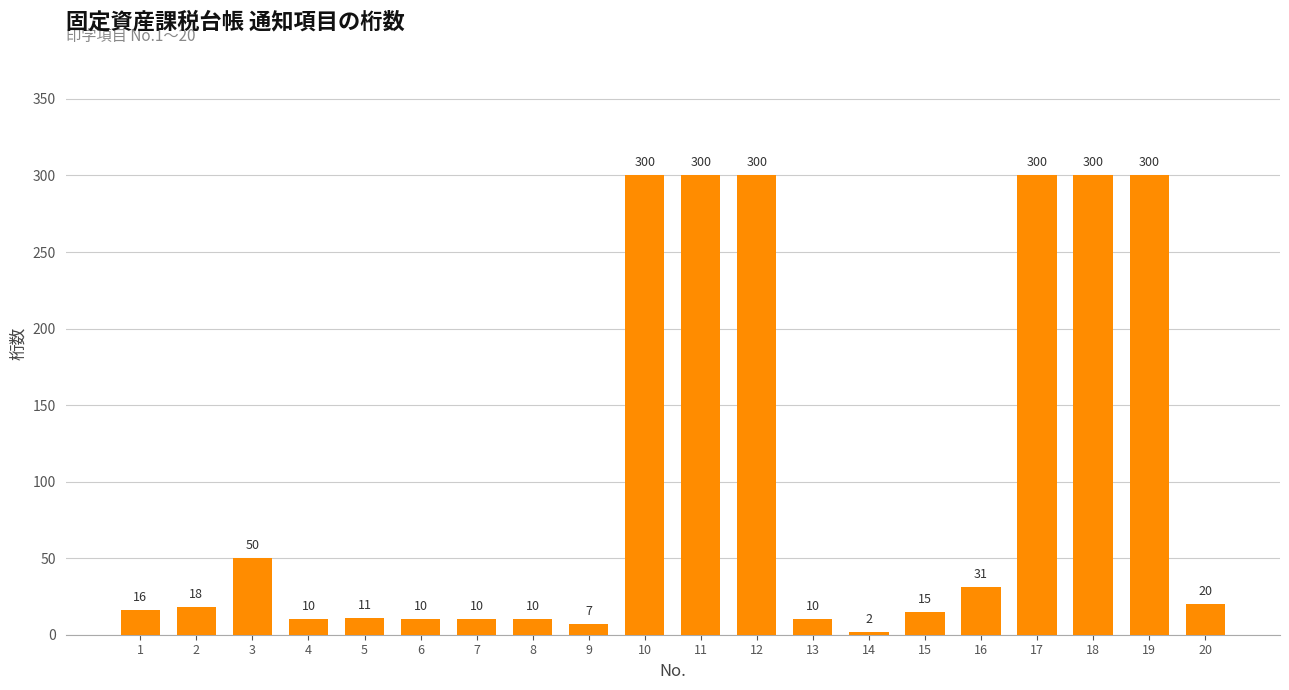

True or false: the data shows 20 at 20.

True